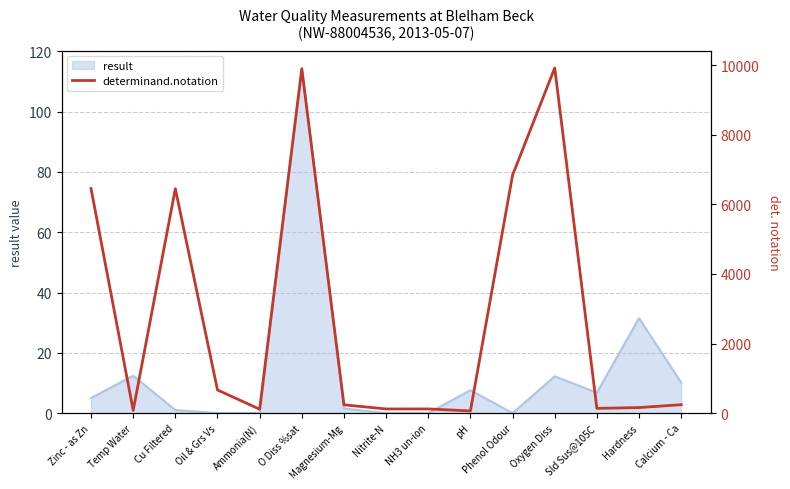

What is the label of the 7th point from the left?

Magnesium-Mg